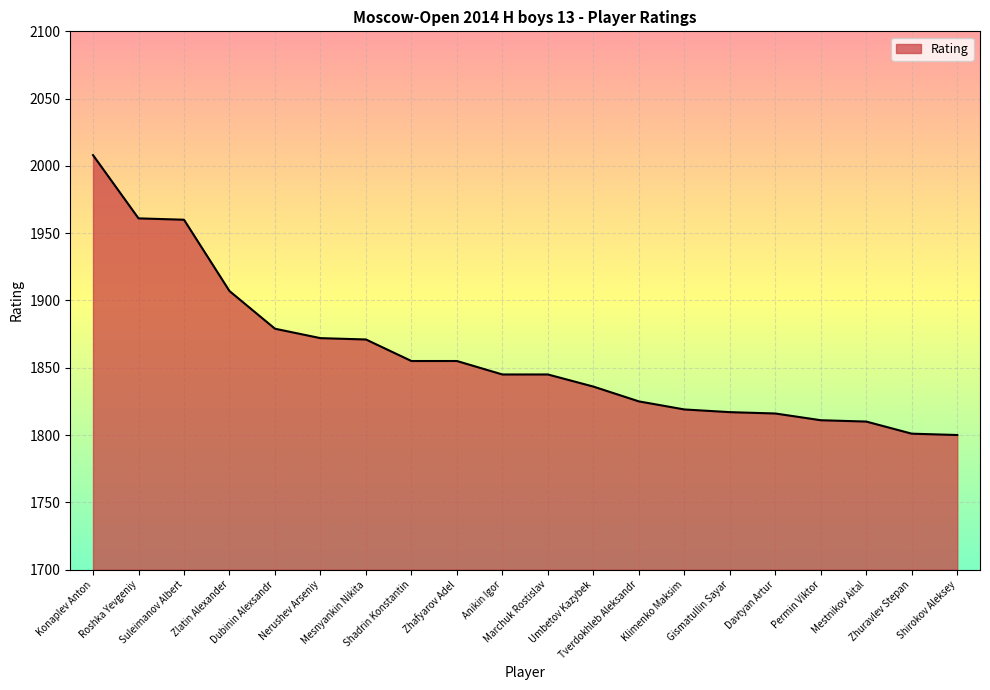

Which label corresponds to the largest value in the chart?

Konaplev Anton